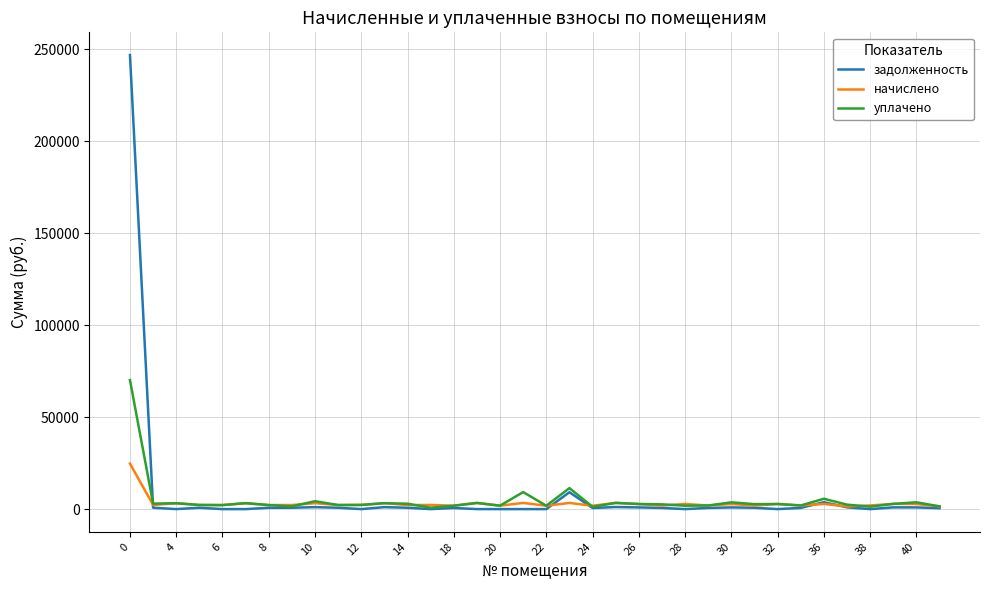

What is the difference between the second highest and minimum values in the уплачено series?

10665.6